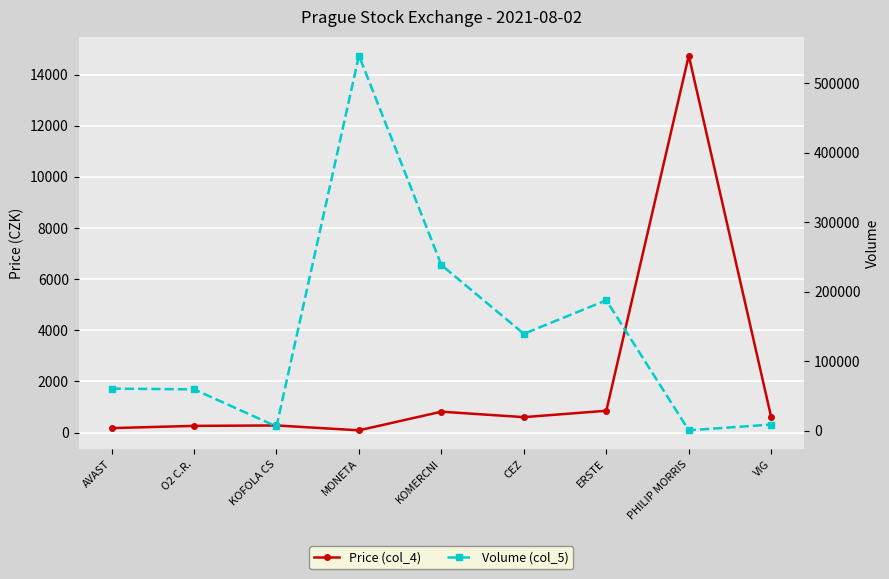

Which category has the lowest value in the Price (col_4) series?

MONETA